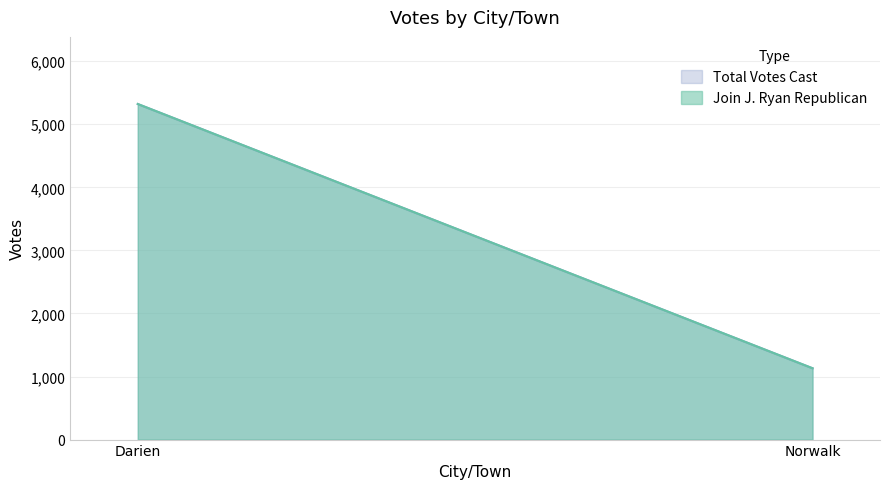

What is the lowest value of the Join J. Ryan Republican series?

1131